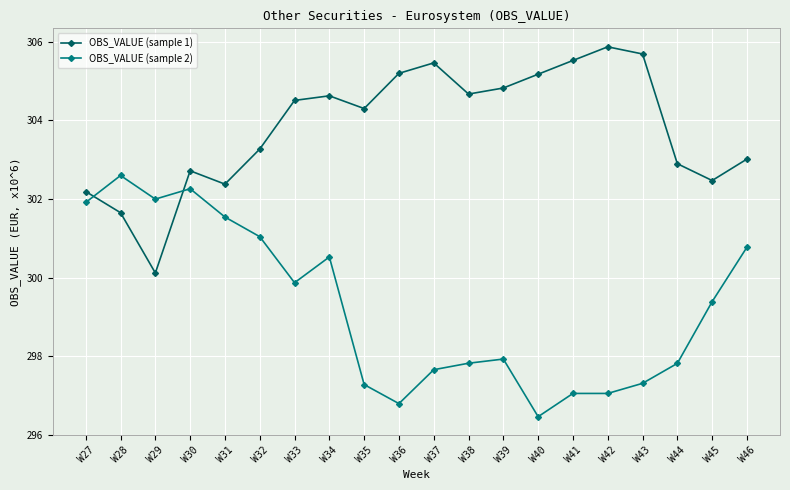

True or false: OBS_VALUE (sample 1) and OBS_VALUE (sample 2) intersect in this chart.

True